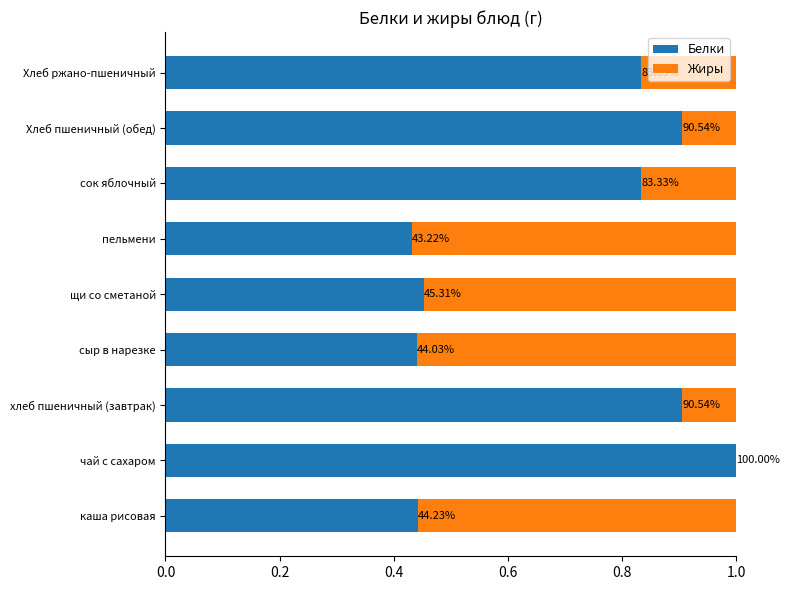

What are all the series names shown in the legend?

Белки, Жиры